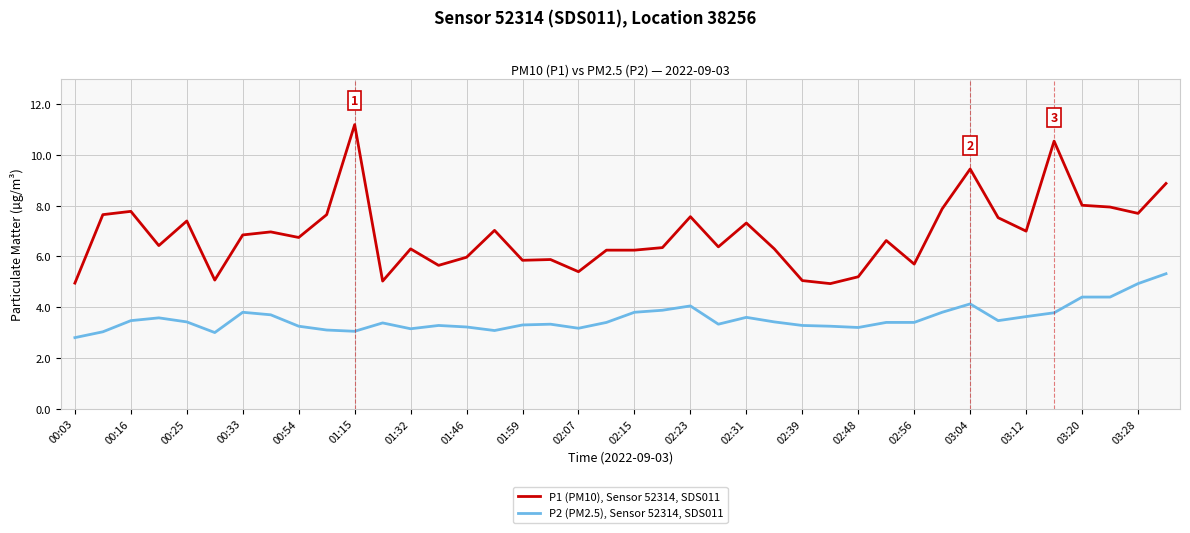

List the series in order of their overall mean, highest first.

P1 (PM10), Sensor 52314, SDS011, P2 (PM2.5), Sensor 52314, SDS011